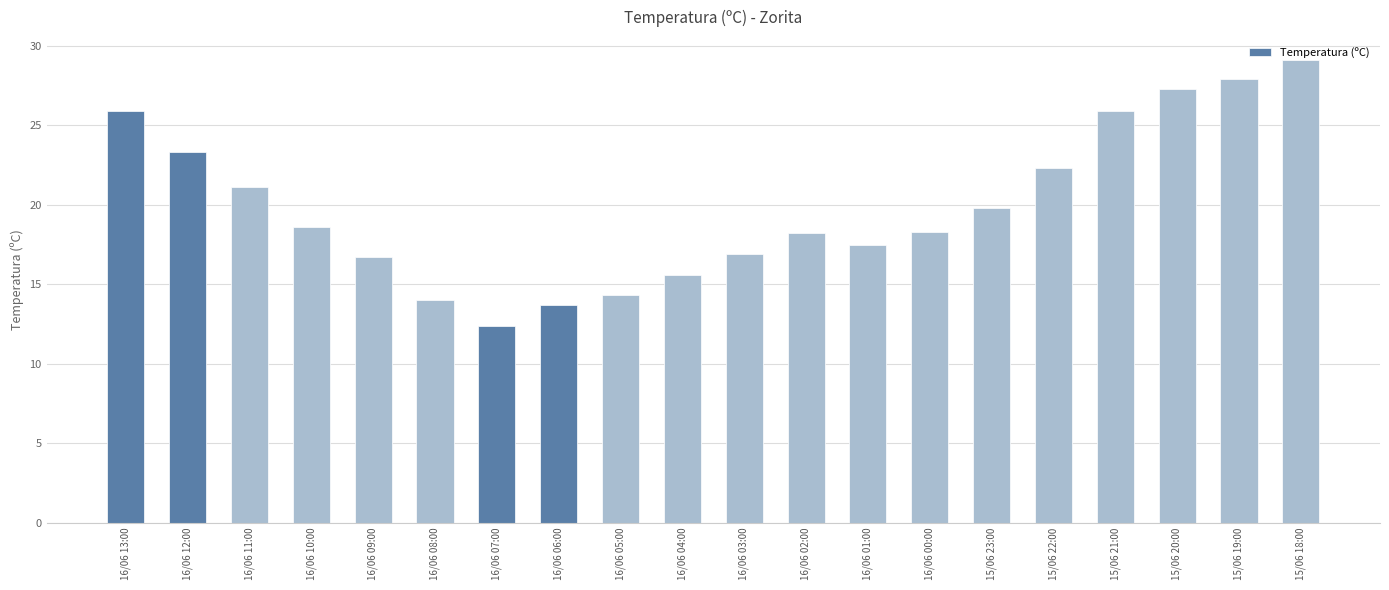

At which category does the chart reach its minimum across all series?

16/06 07:00